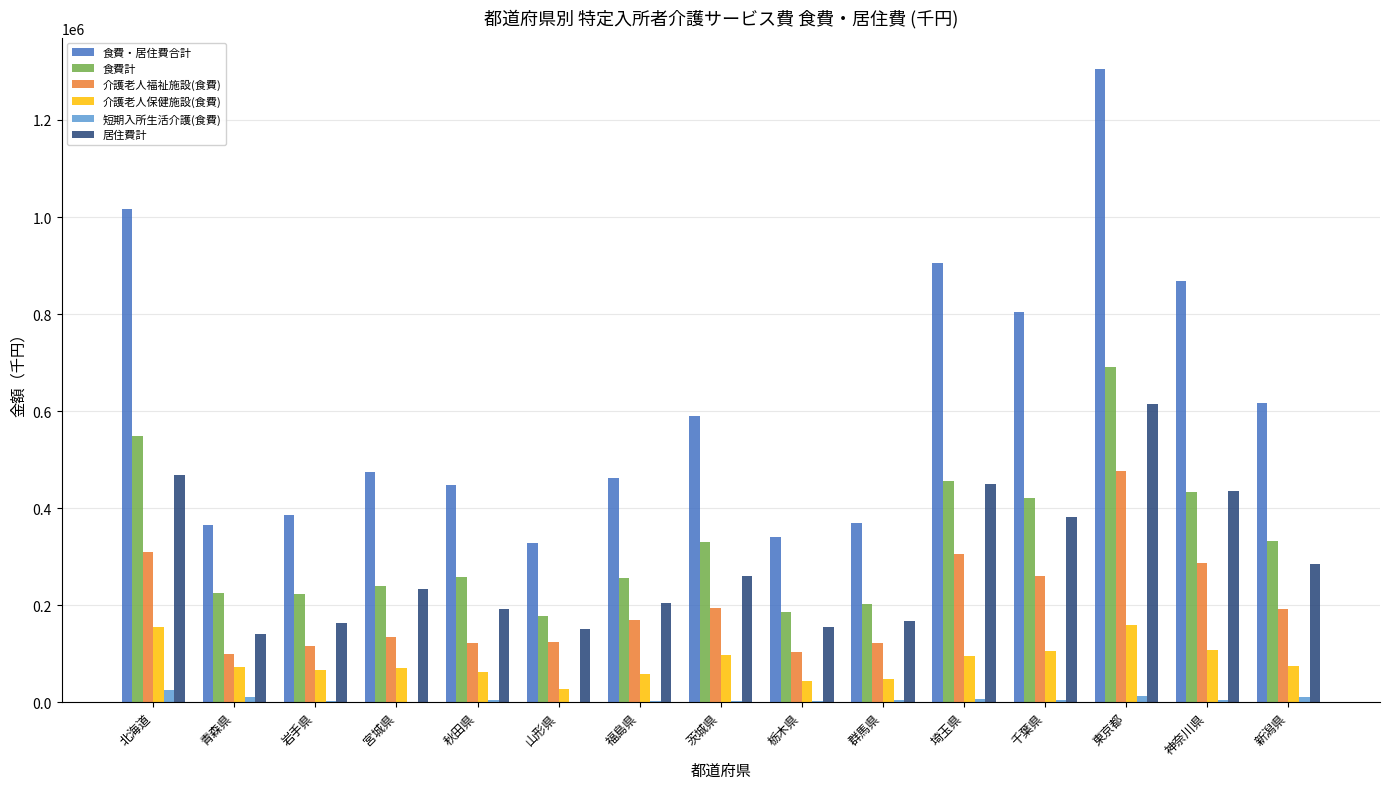

Is the value of 居住費計 at 千葉県 greater than the value of 食費計 at 茨城県?

Yes